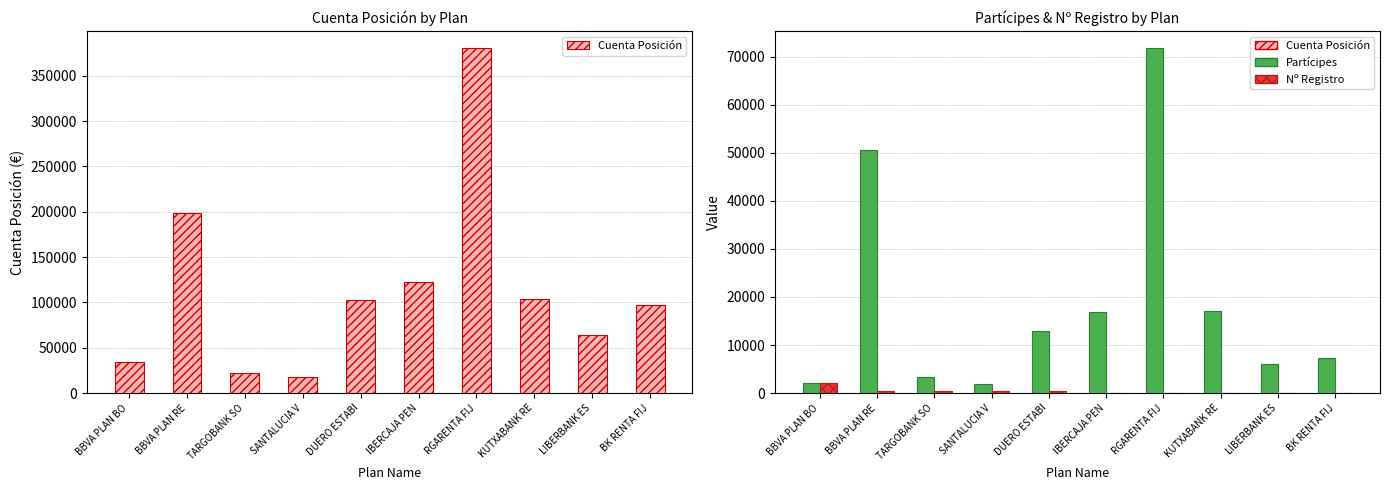

What is the label of the 4th bar from the right?

RGARENTA FIJ